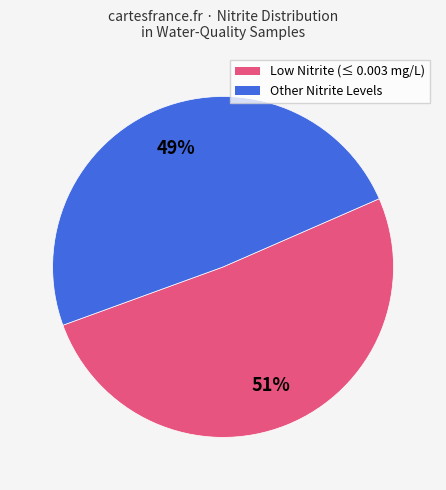

Count the number of slices in the pie.

2